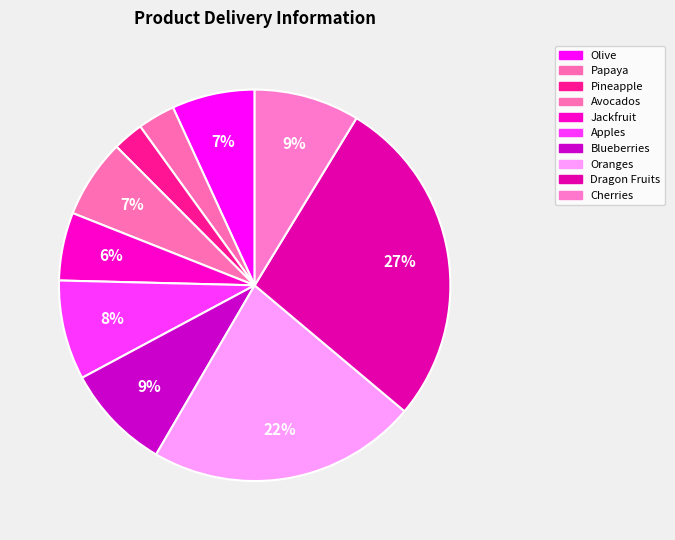

To the nearest percent, what percentage of the pie is Blueberries?

9%